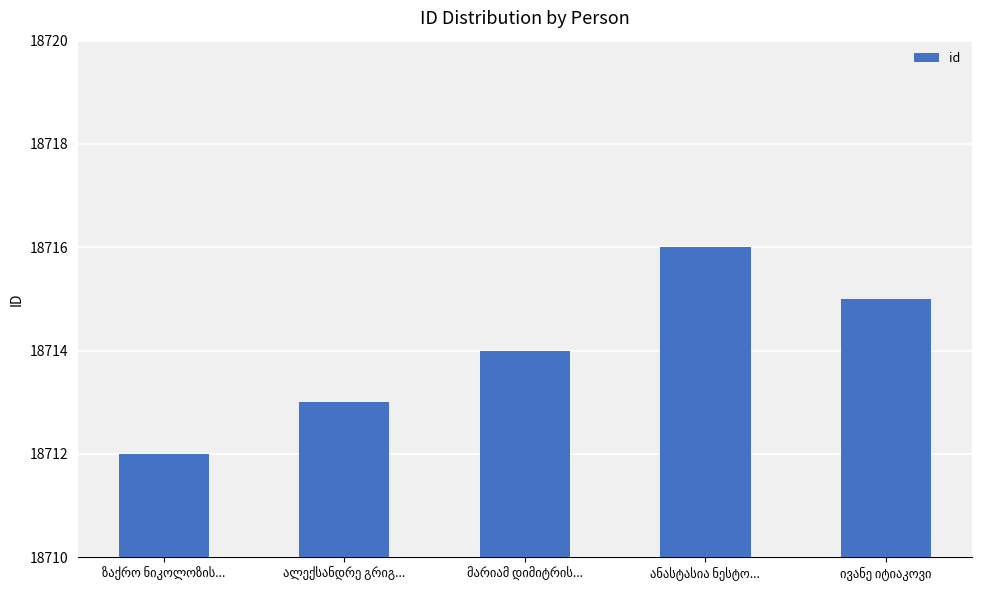

What is the value of the 2nd bar from the left?

18713